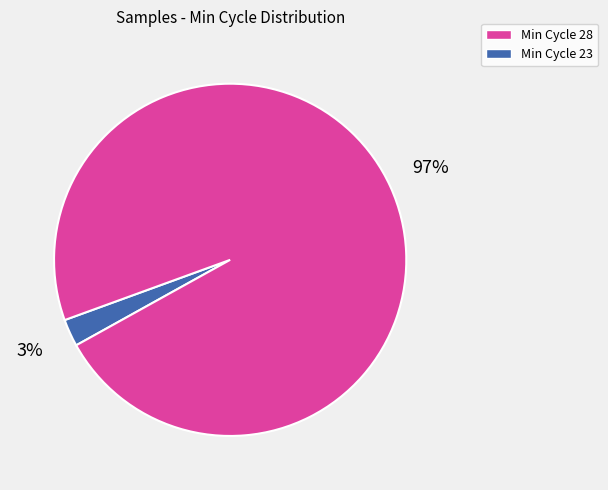

What percentage is the Min Cycle 23 slice, to the nearest percent?

97%